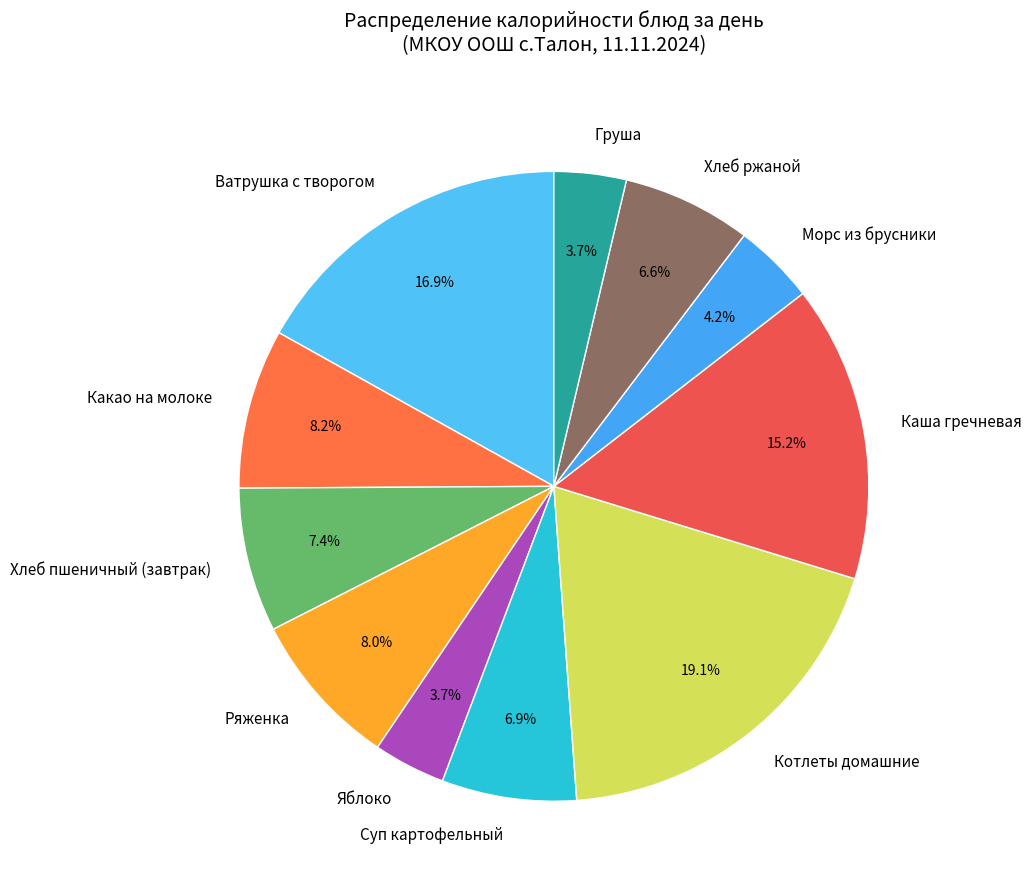

What percentage is NOT represented by Каша гречневая?

84.8%